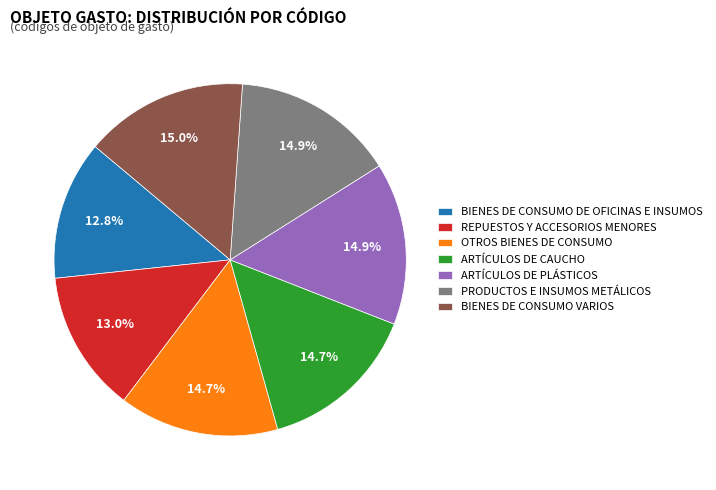

The BIENES DE CONSUMO VARIOS slice represents 7% of the pie. True or false?

False